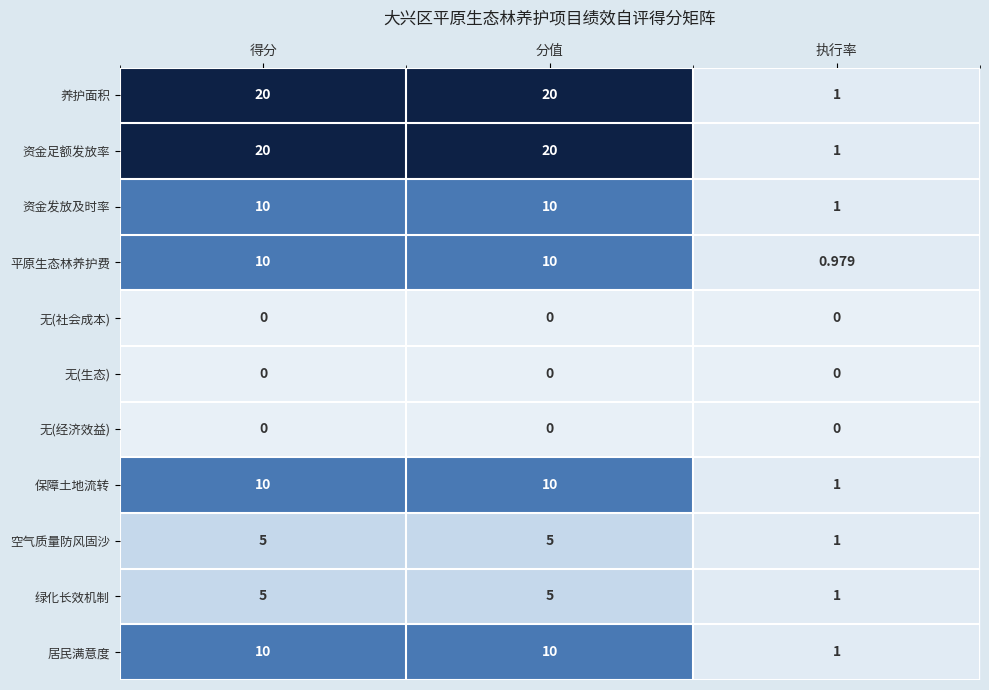

Is the value of 平原生态林养护费 at 执行率 greater than the value of 无(经济效益) at 执行率?

Yes